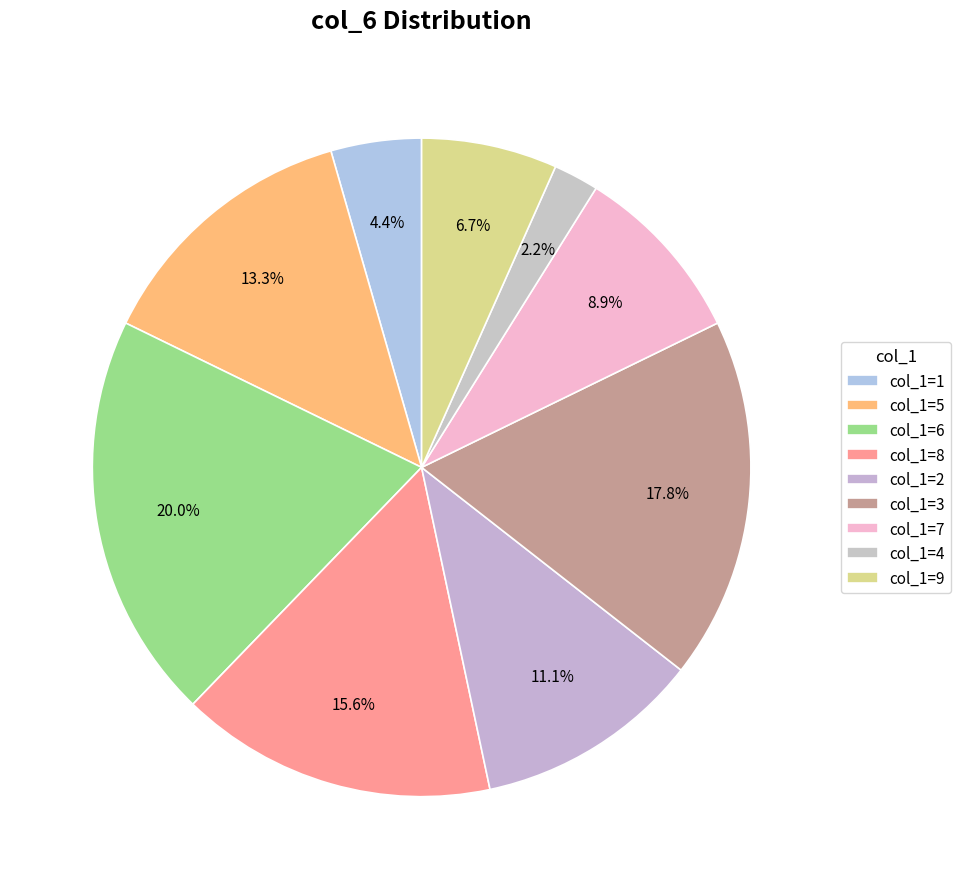

To the nearest percent, what is the average slice percentage?

11%